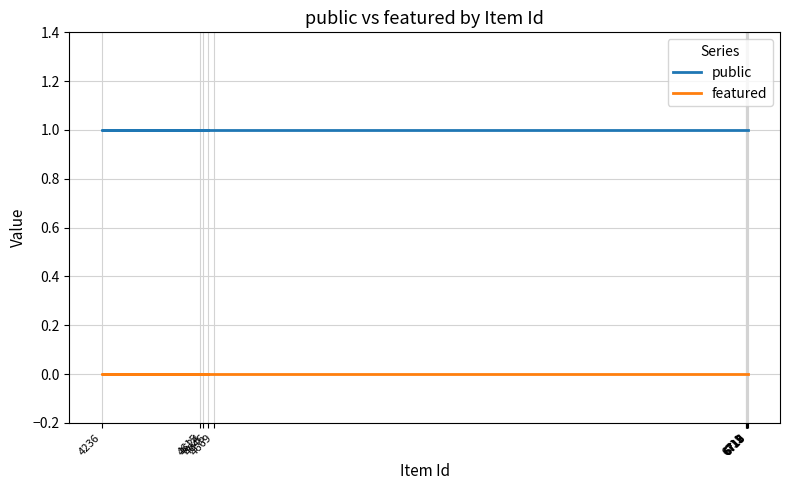

What is the label of the 11th point from the right?

6718